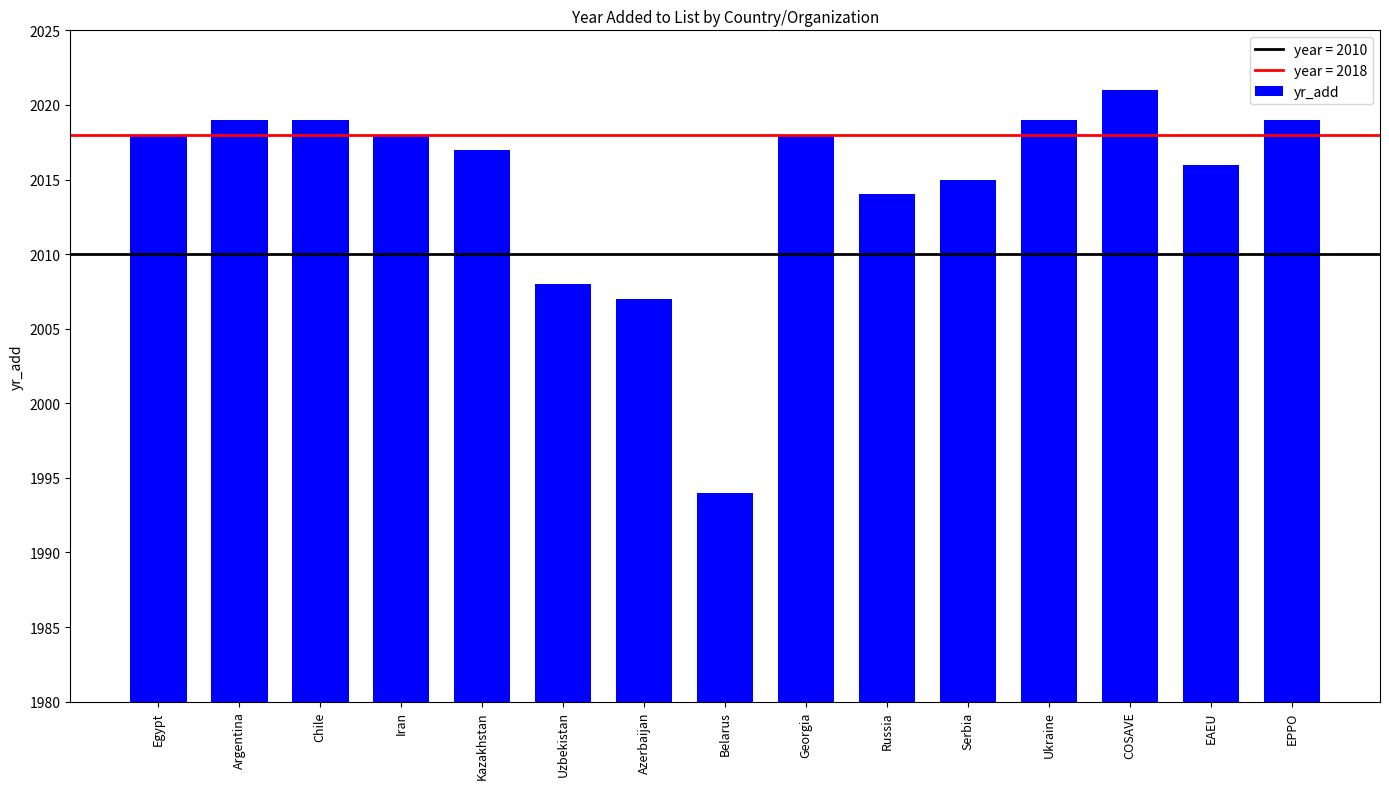

What position from the right is Ukraine?

4